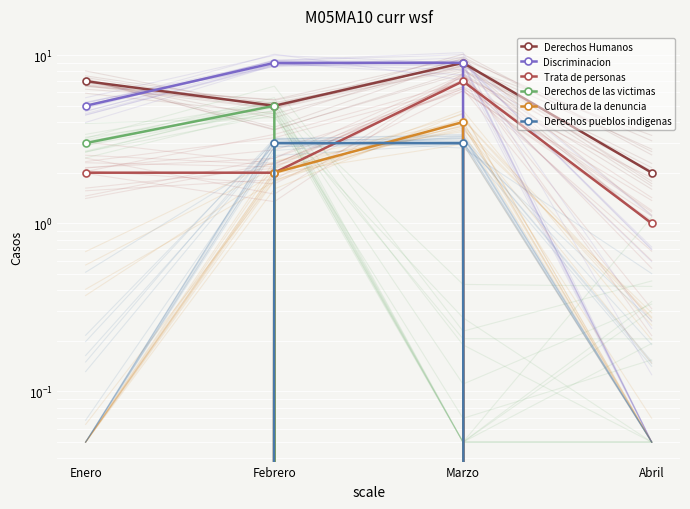

The value of Cultura de la denuncia at Enero is 0. True or false?

True